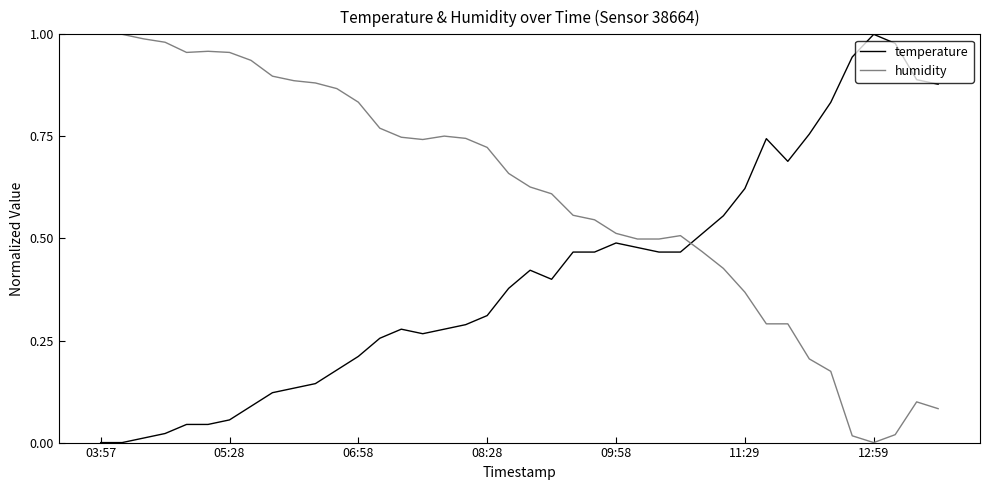

Does the chart have visible grid lines?

No